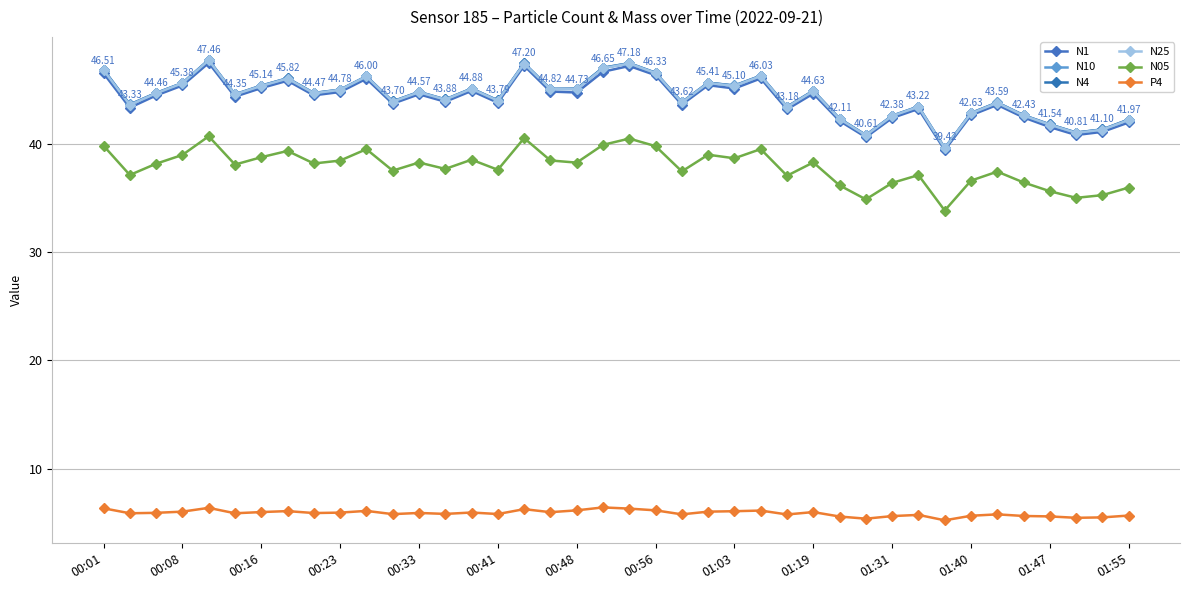

What is the maximum value shown in the chart?

47.7